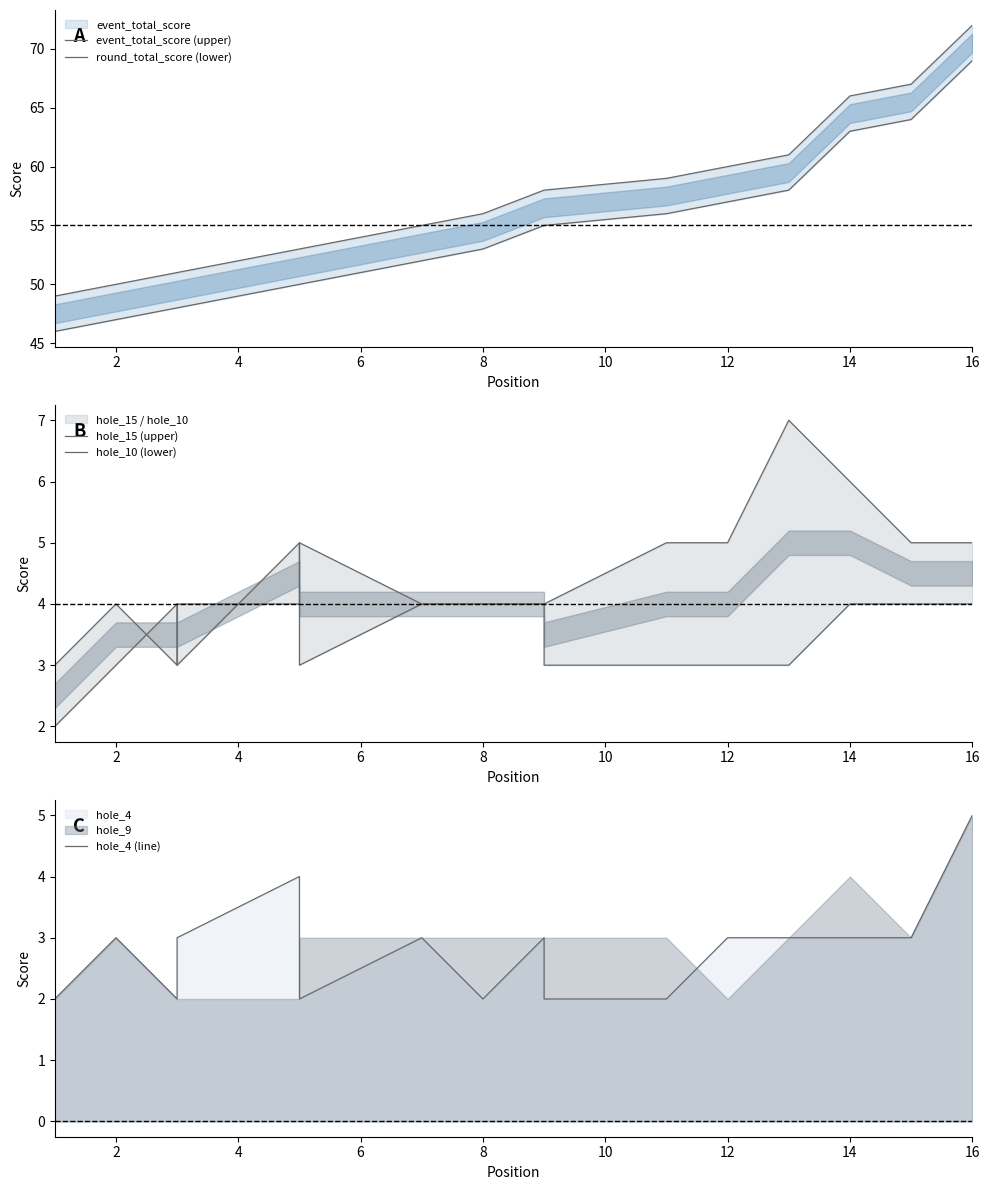

At which label is hole_4 (line) closest to 3?

2